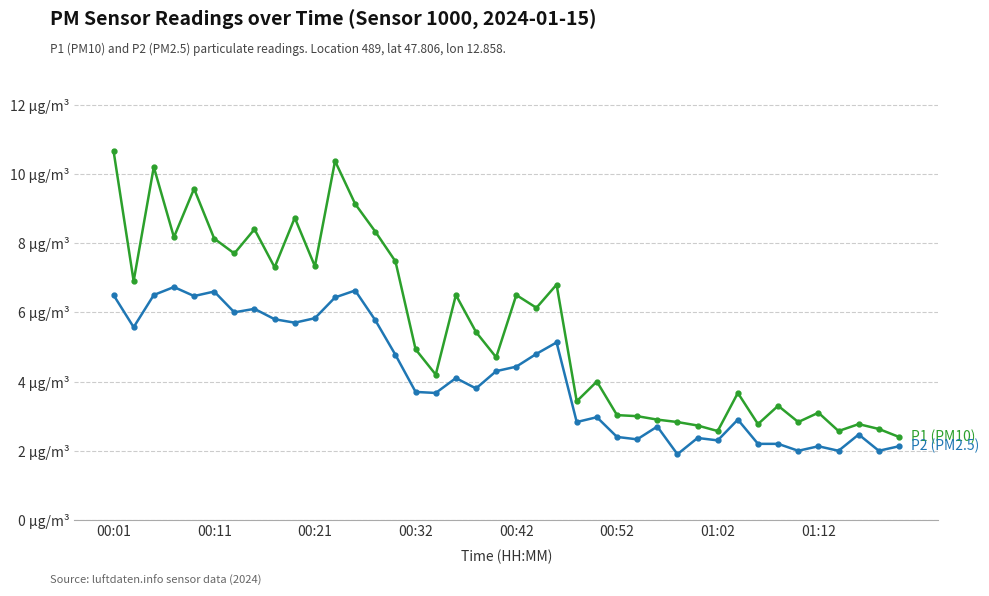

Reading left to right, transcribe all the data shown in this chart.

P1 (PM10): 10.7	6.9	10.2	8.2	9.6	8.1	7.7	8.4	7.3	8.7	7.3	10.4	9.1	8.3	7.5	4.9	4.2	6.5	5.4	4.7	6.5	6.1	6.8	3.4	4.0	3.0	3.0	2.9	2.8	2.7	2.6	3.7	2.8	3.3	2.8	3.1	2.6	2.8	2.6	2.4
P2 (PM2.5): 6.5	5.6	6.5	6.7	6.5	6.6	6.0	6.1	5.8	5.7	5.8	6.4	6.6	5.8	4.8	3.7	3.7	4.1	3.8	4.3	4.4	4.8	5.1	2.8	3.0	2.4	2.3	2.7	1.9	2.4	2.3	2.9	2.2	2.2	2.0	2.1	2.0	2.5	2.0	2.1